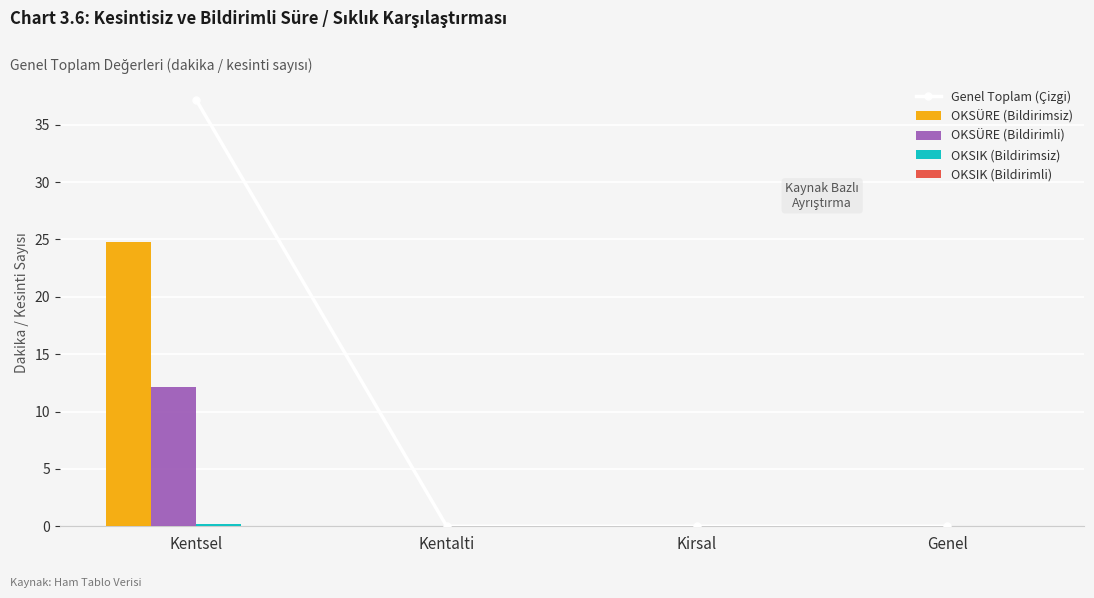

The value of Genel Toplam (Çizgi) at Kentalti is -13.4. True or false?

False